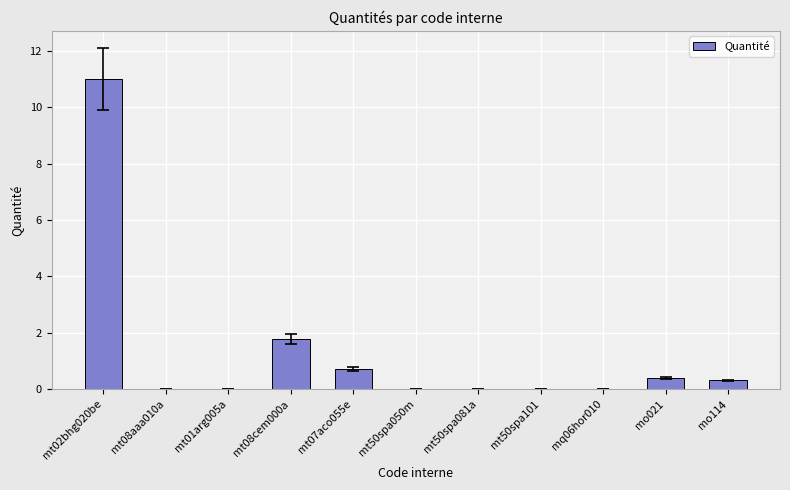

What is the sum of the values at mt02bhg020be and mt07aco055e?

11.7